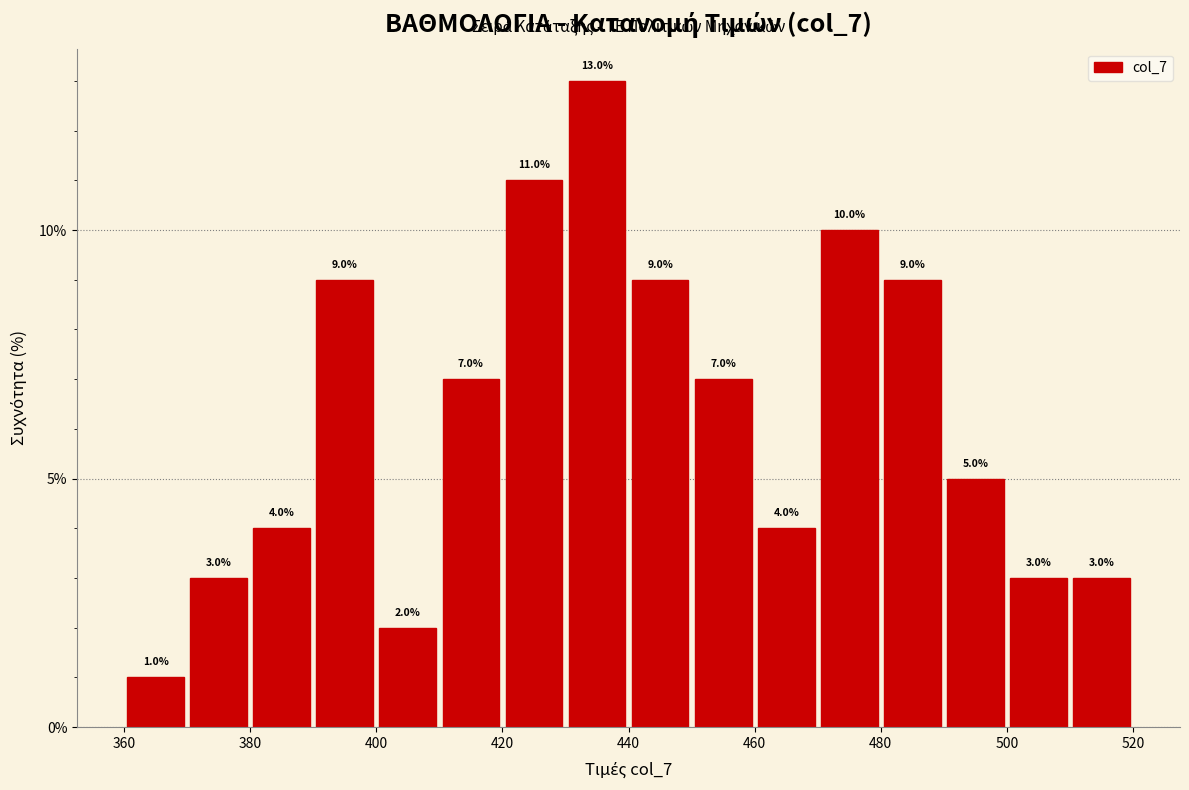

Which range on the x-axis has the tallest bar?

430 to 440